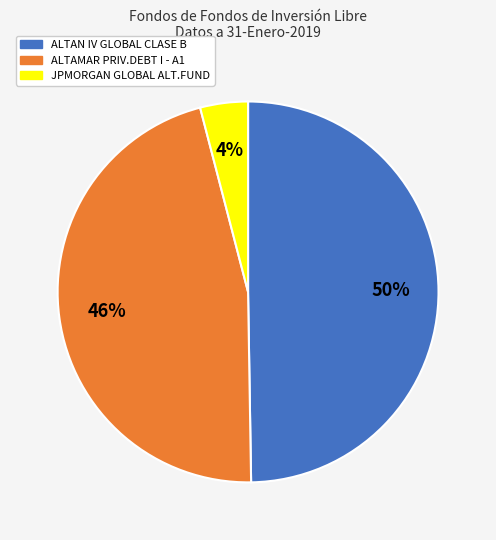

Which slice is the smallest?

JPMORGAN GLOBAL ALT.FUND